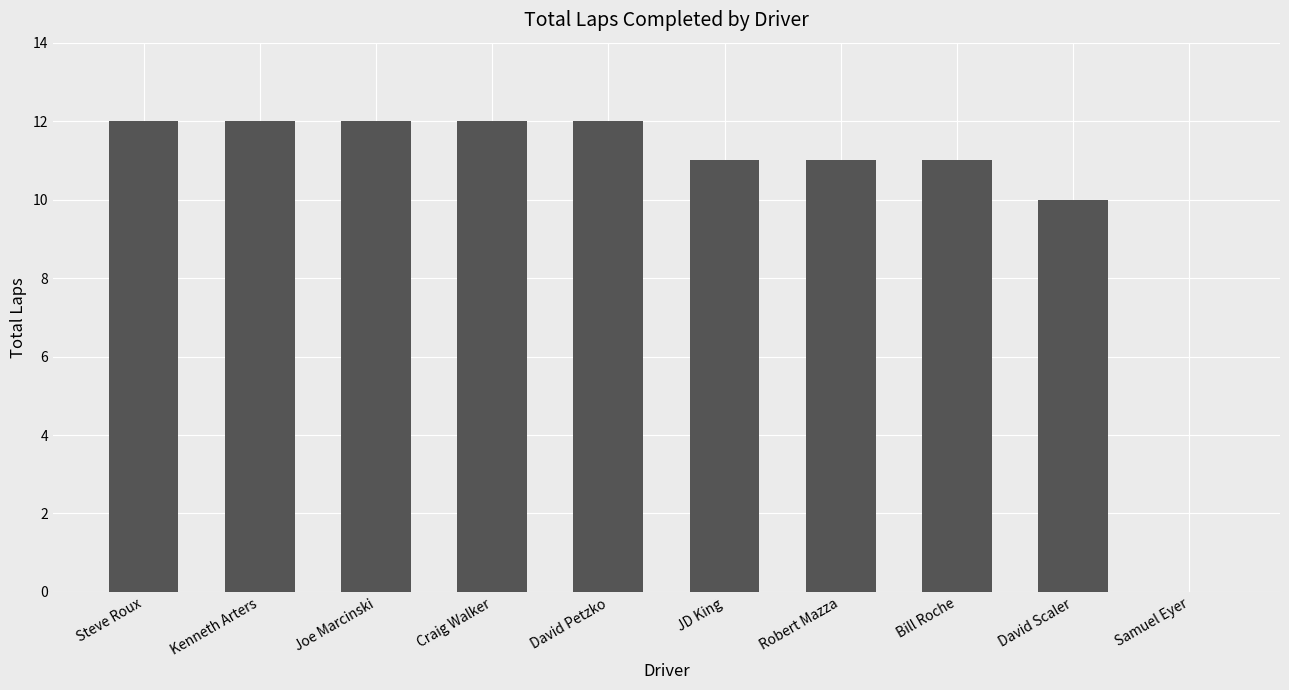

The chart shows a value of 10 at David Scaler. True or false?

True